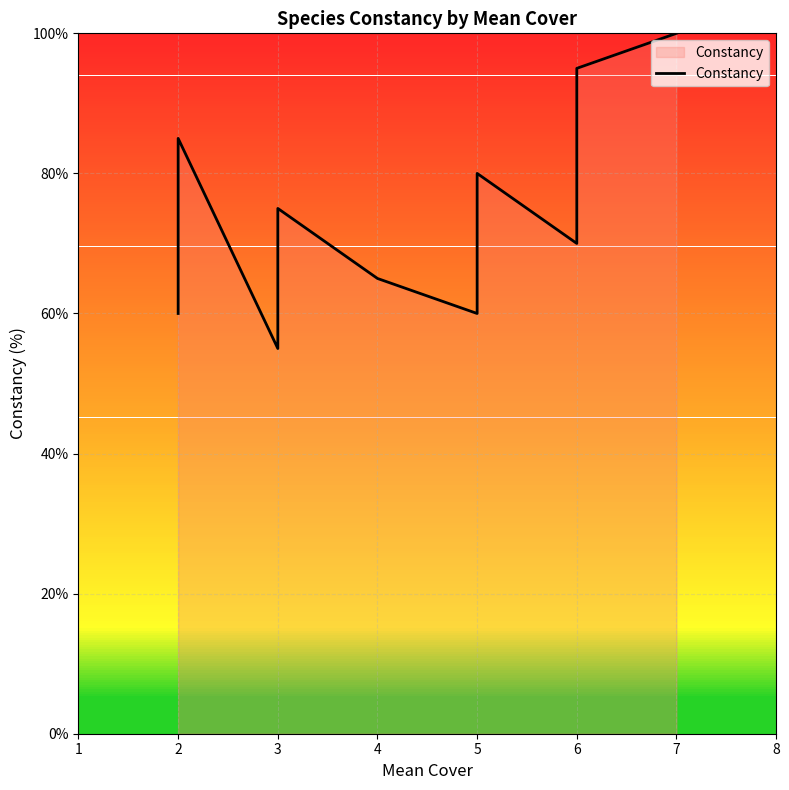

What is the difference between the maximum and minimum values?

45